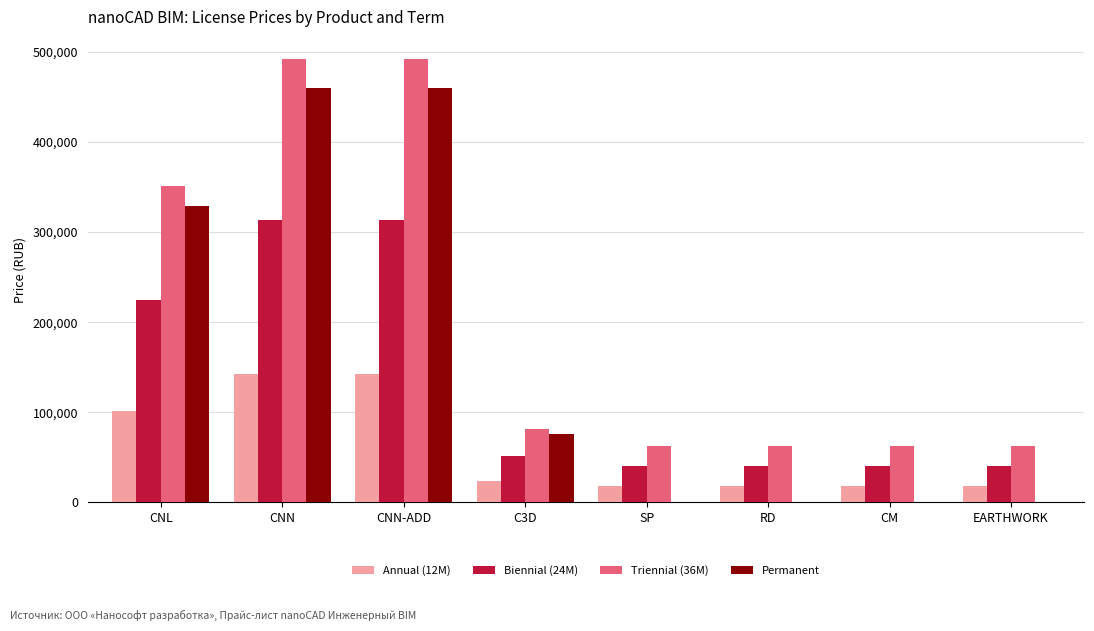

Rank the series by their maximum value, from highest to lowest.

Triennial (36M), Permanent, Biennial (24M), Annual (12M)